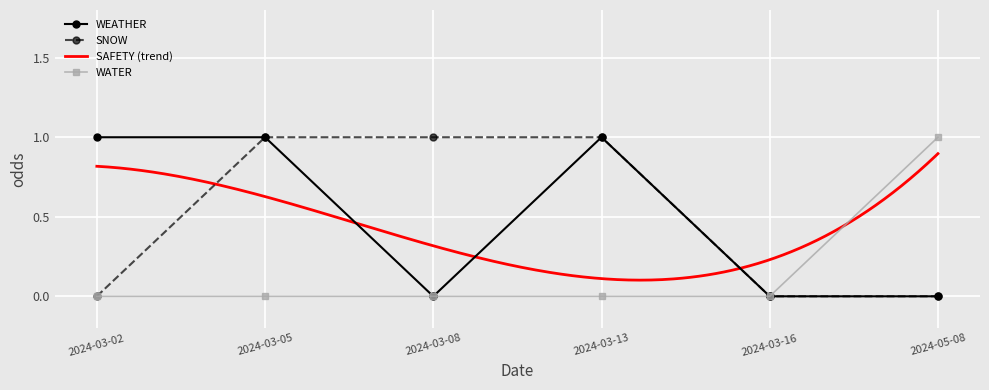

What is the approximate value of WEATHER at 2024-03-05?

1